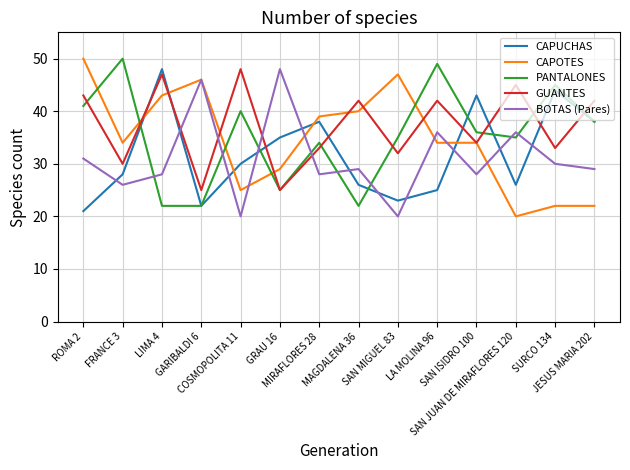

What is the approximate value of CAPOTES at GRAU 16, to the nearest 10?

30